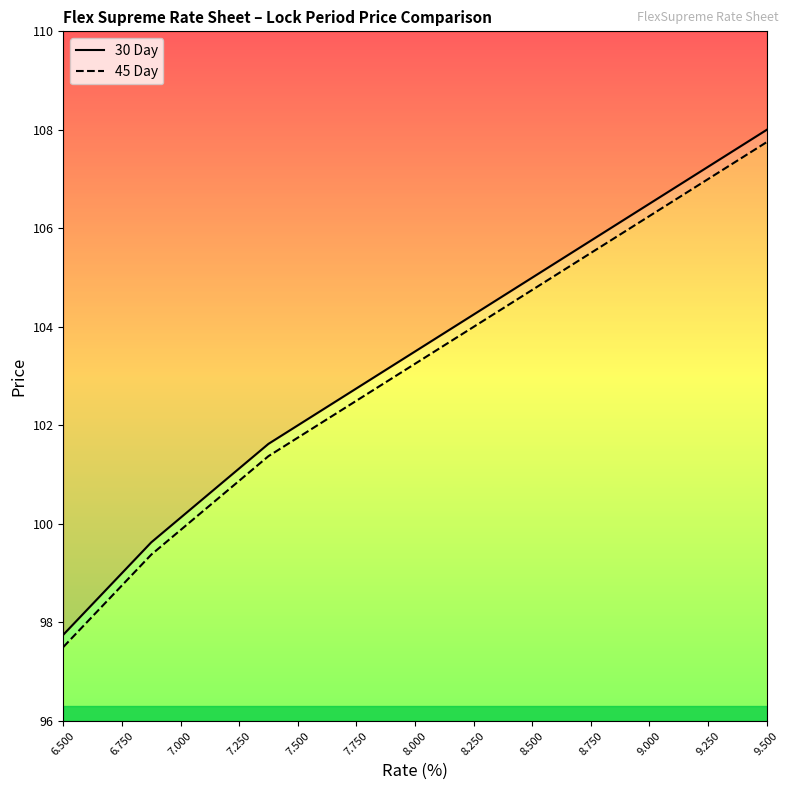

What is the spread (max minus min) of values at 6.500?

0.2